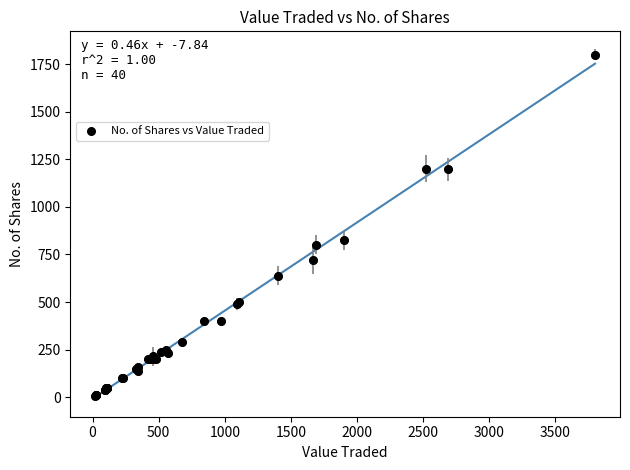

What Y value in the scatter plot is closest to 904?

825